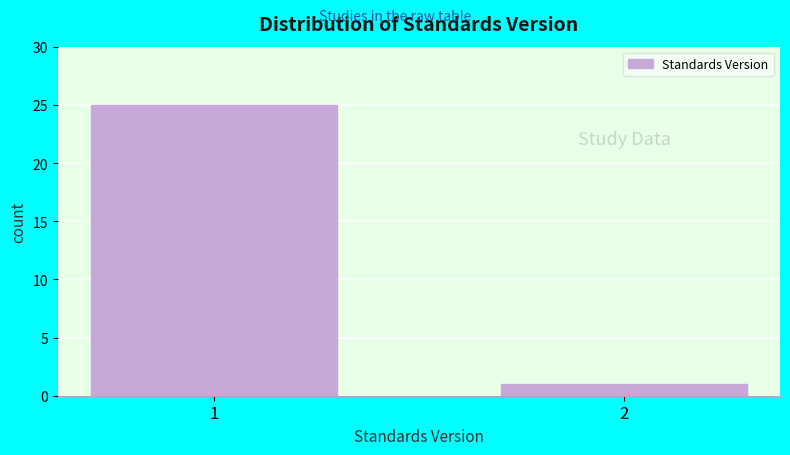

Reading left to right, what are all the values shown in this chart?

1=25	2=1